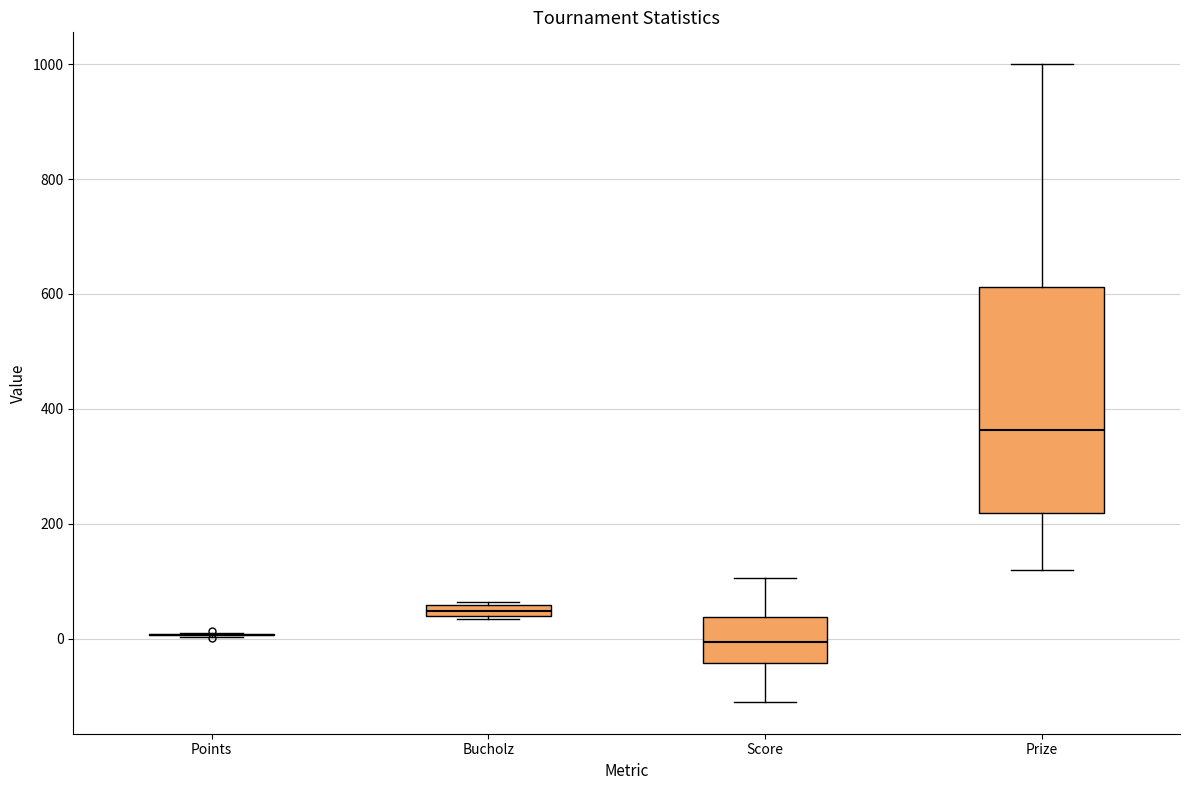

Where does the upper whisker of the box for Prize end on the y-axis? The values are not printed on the chart, so give them approximately, as read against the axis.

1000